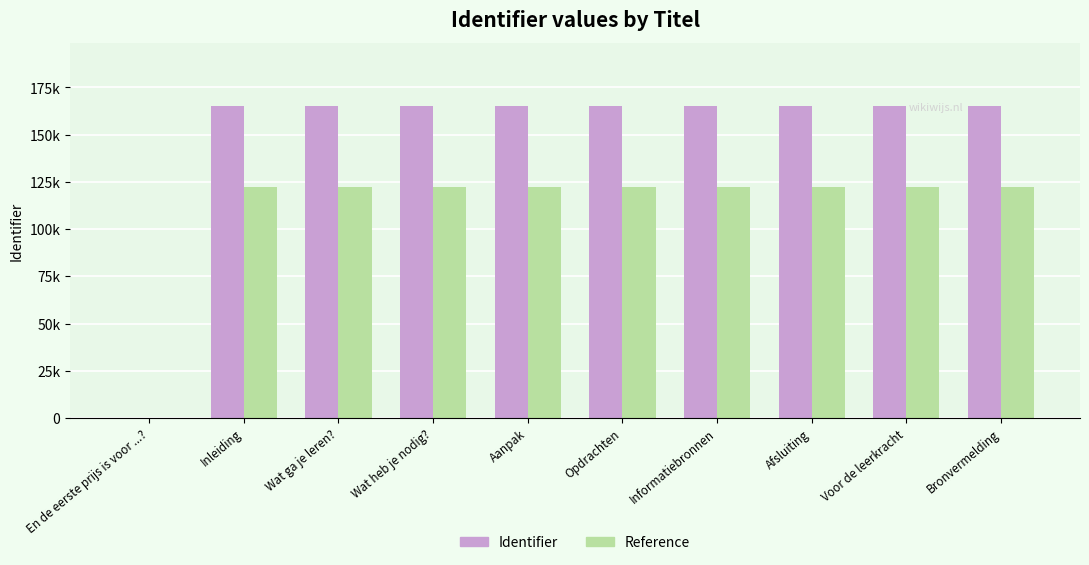

Which category has the highest value in the Identifier series?

Bronvermelding